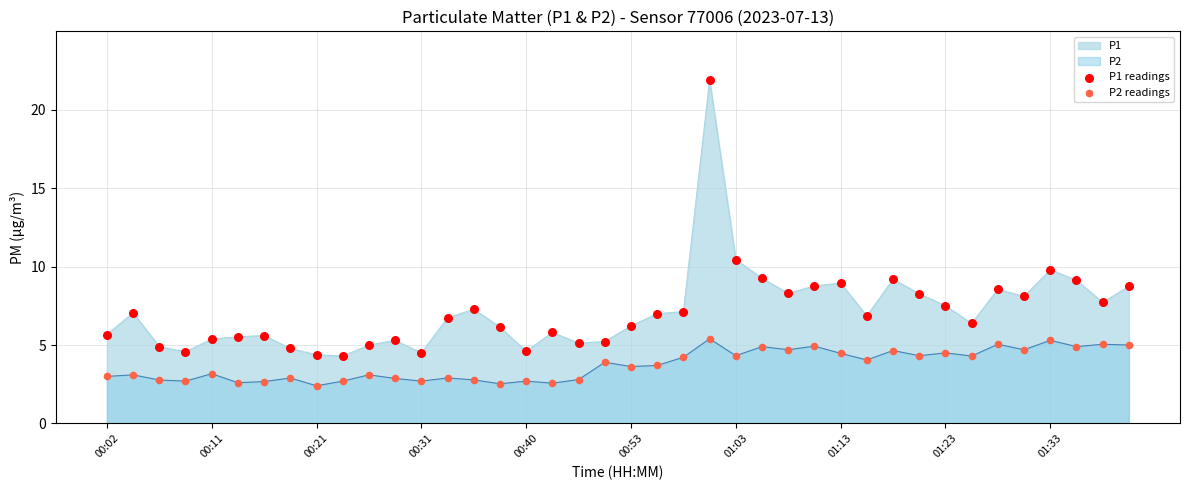

Which series contains the lowest Y value?

P2 readings